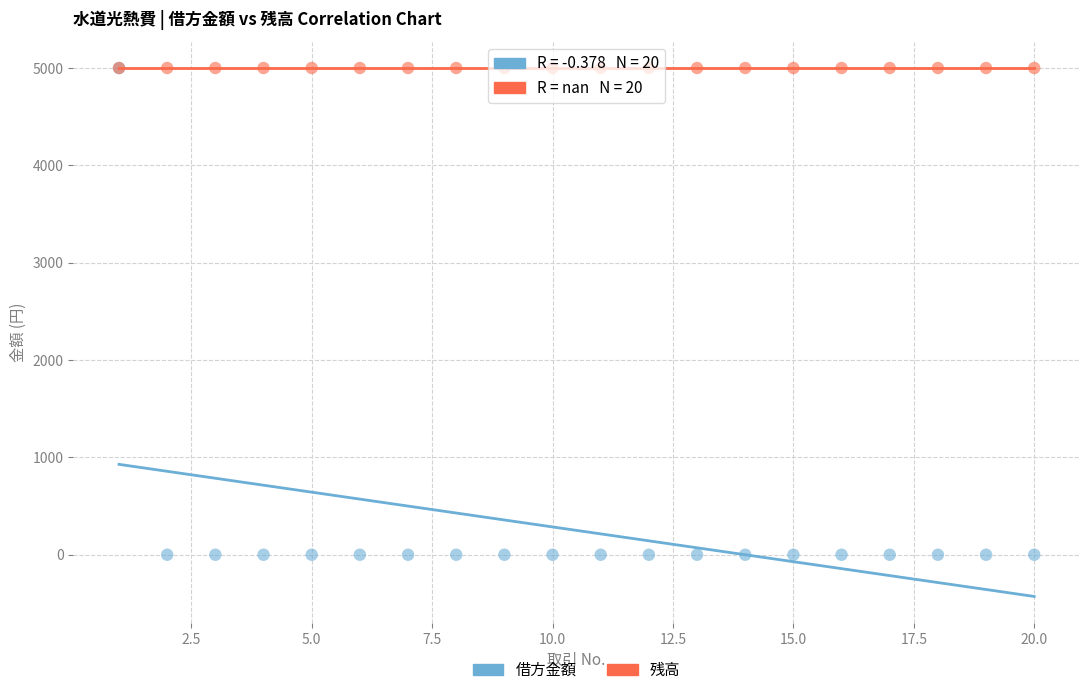

Which series contains the lowest Y value?

借方金額